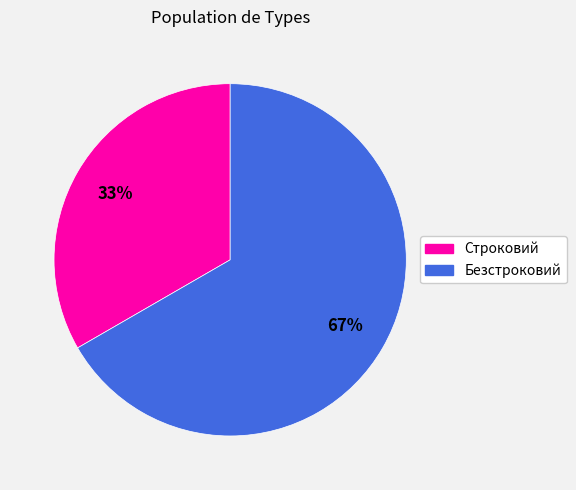

Which slice is the smallest?

Строковий